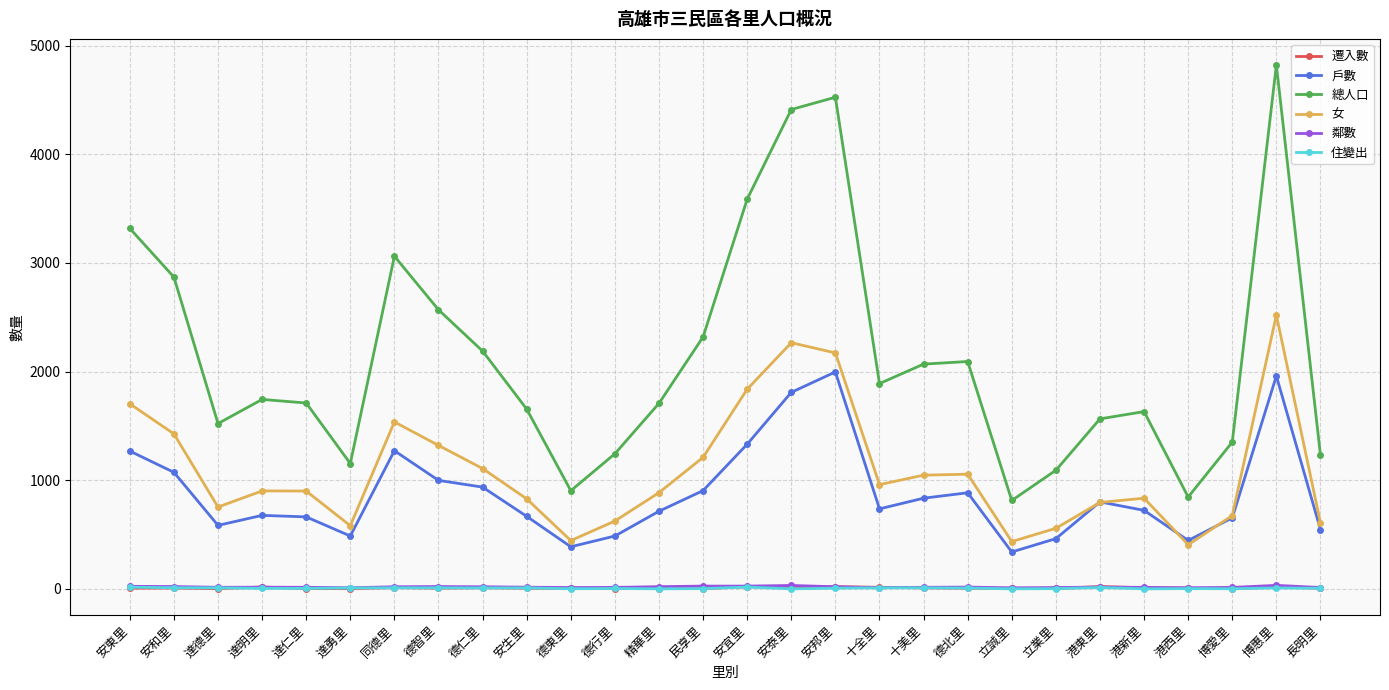

What is the minimum value for 女?

406